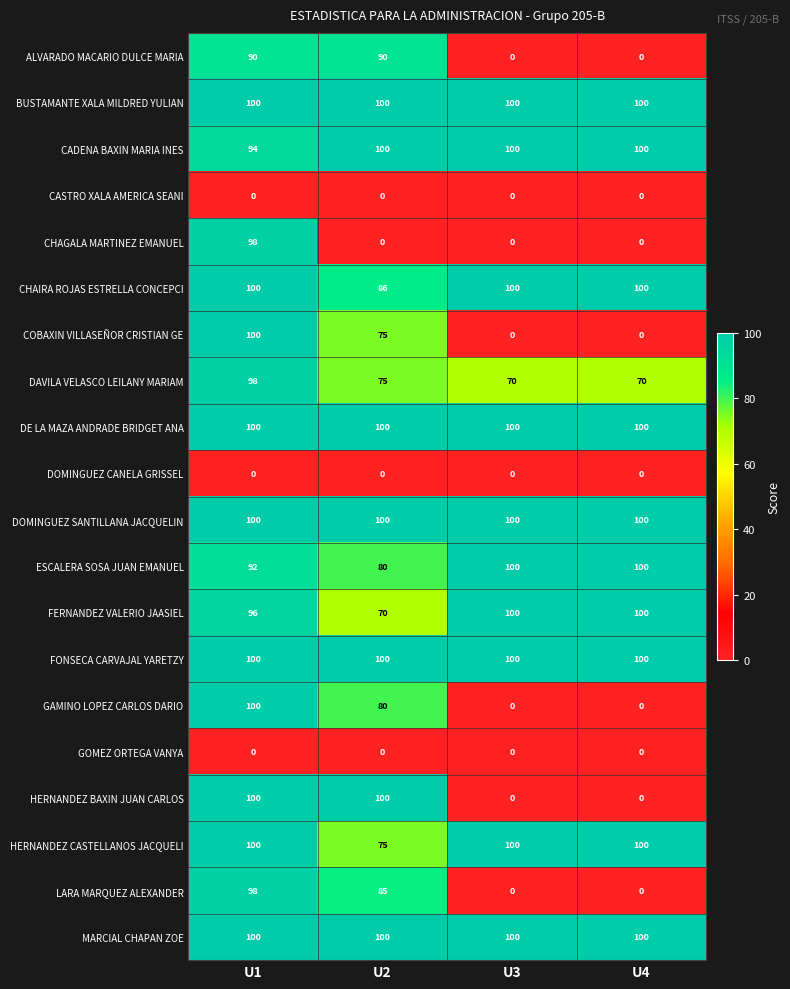

At how many categories does at least one series exceed 53?

4